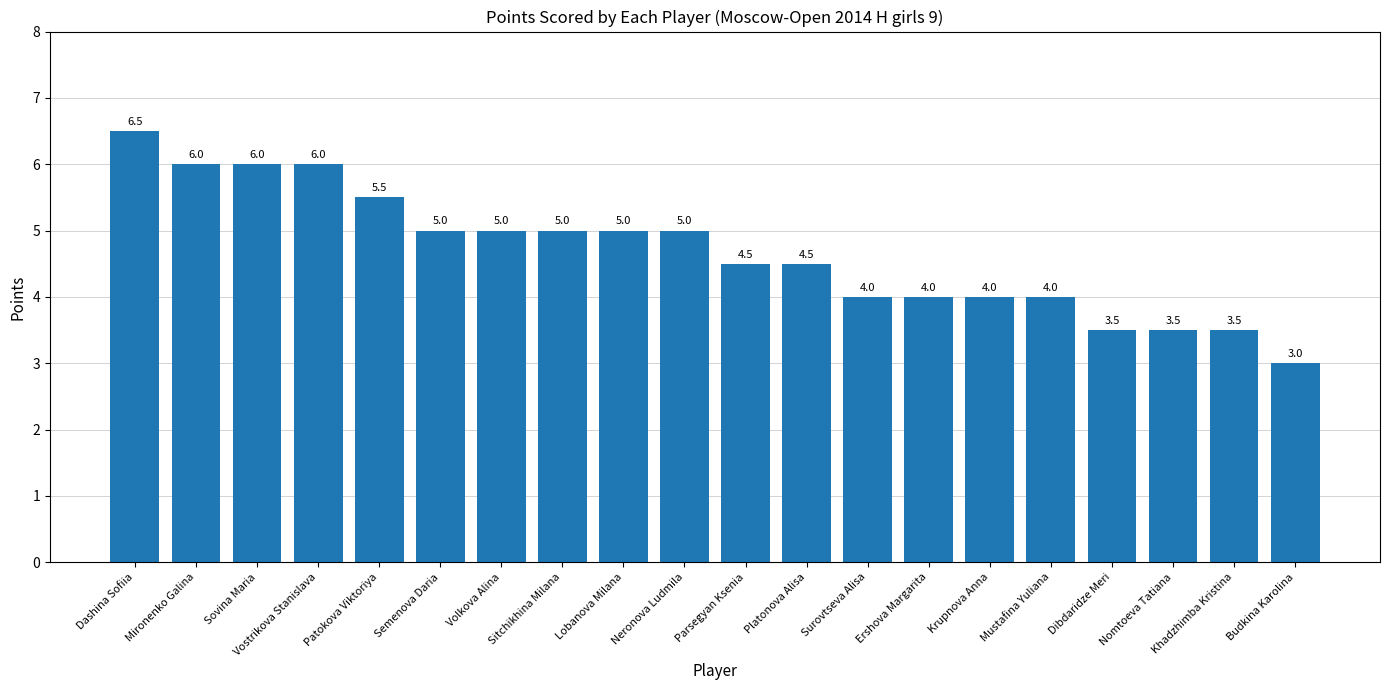

Reading left to right, extract all data points from this chart.

Dashina Sofiia=6.5	Mironenko Galina=6.0	Sovina Maria=6.0	Vostrikova Stanislava=6.0	Patokova Viktoriya=5.5	Semenova Daria=5.0	Volkova Alina=5.0	Sitchikhina Milana=5.0	Lobanova Milana=5.0	Neronova Ludmila=5.0	Parsegyan Ksenia=4.5	Platonova Alisa=4.5	Surovtseva Alisa=4.0	Ershova Margarita=4.0	Krupnova Anna=4.0	Mustafina Yuliana=4.0	Dibdaridze Meri=3.5	Nomtoeva Tatiana=3.5	Khadzhimba Kristina=3.5	Budkina Karolina=3.0